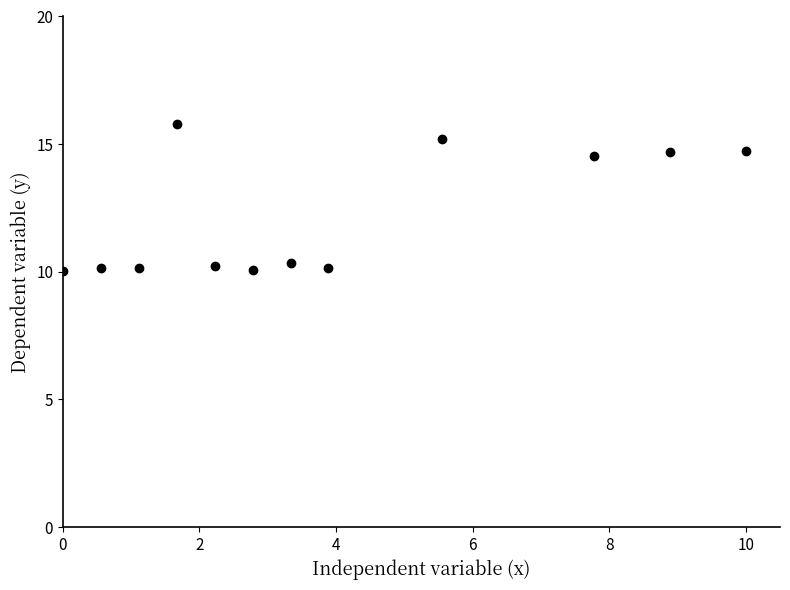

What is the range of Y values (max minus min)?

5.7